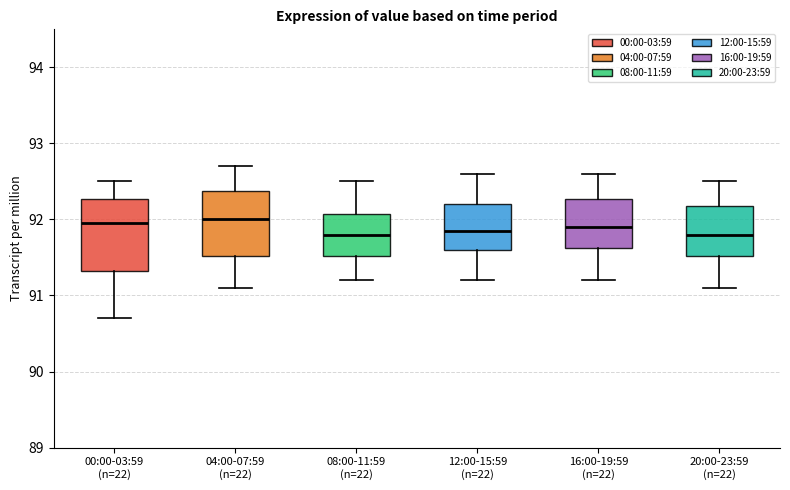

Comparing the boxes themselves (not the whiskers), which one is the tallest?

00:00-03:59 (n=22)